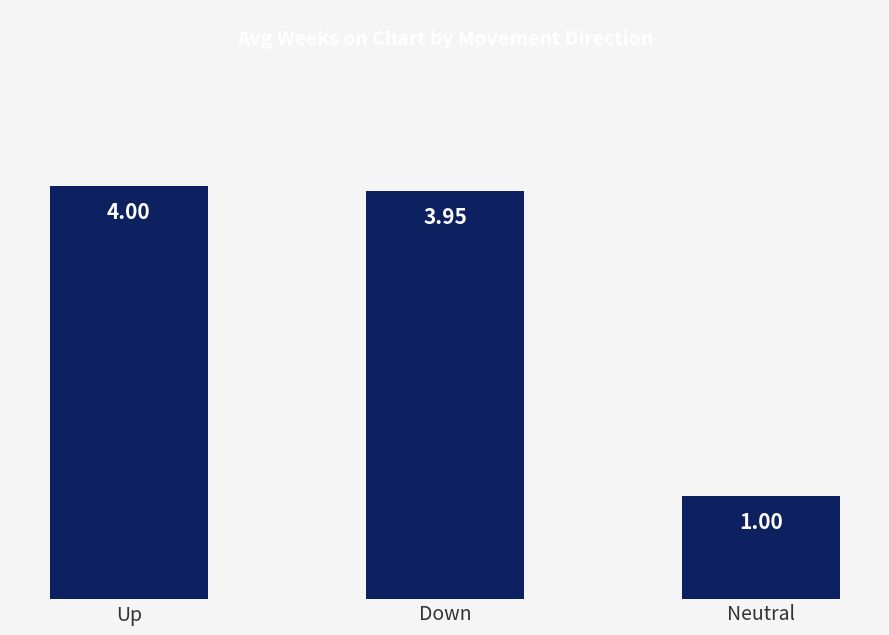

How many values are below 3?

1